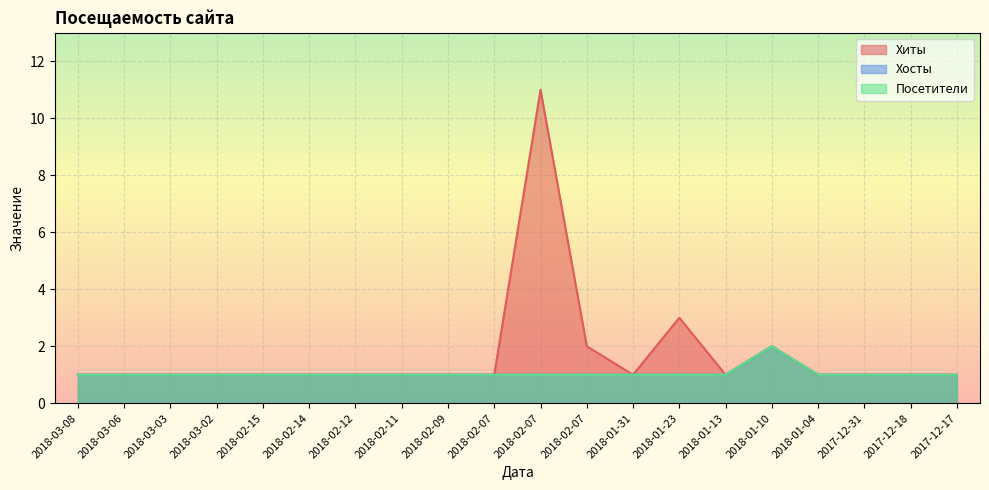

Count the Хиты values in the range 1 to 2.

18